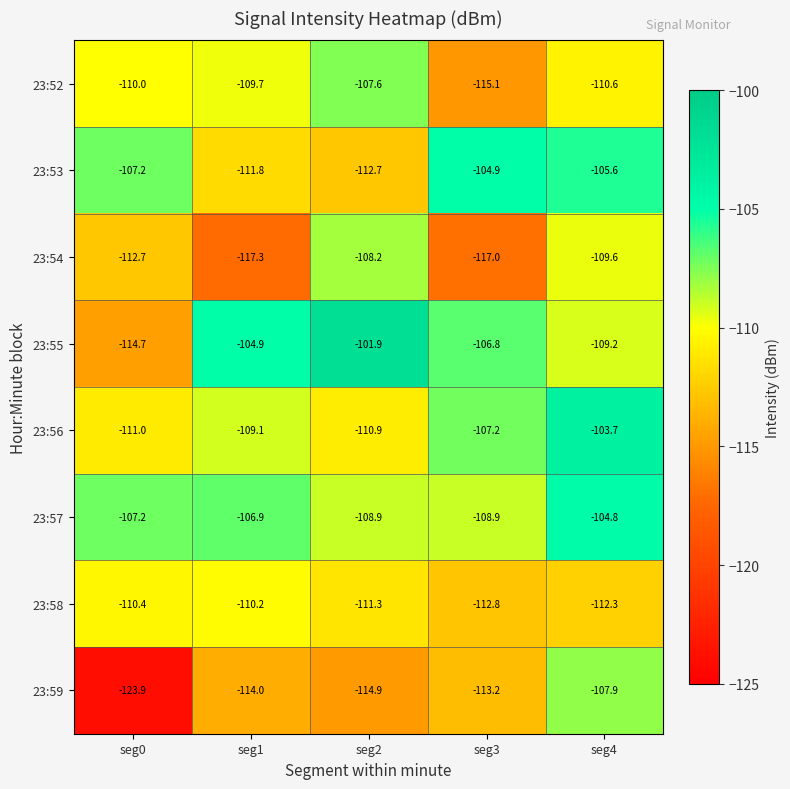

At how many categories does at least one series exceed -116?

5